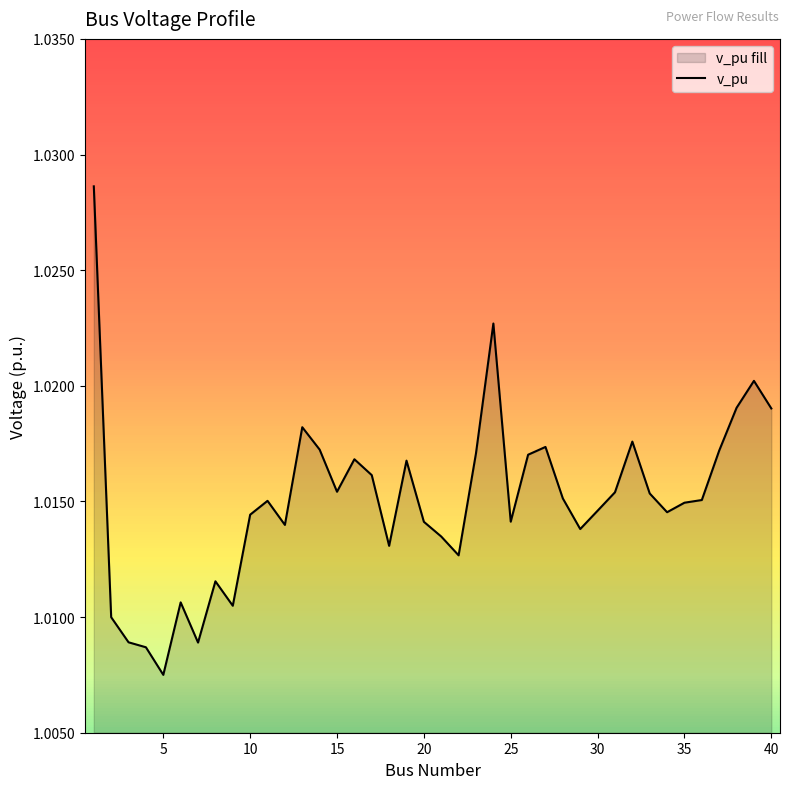

At which category does the chart reach its minimum across all series?

5